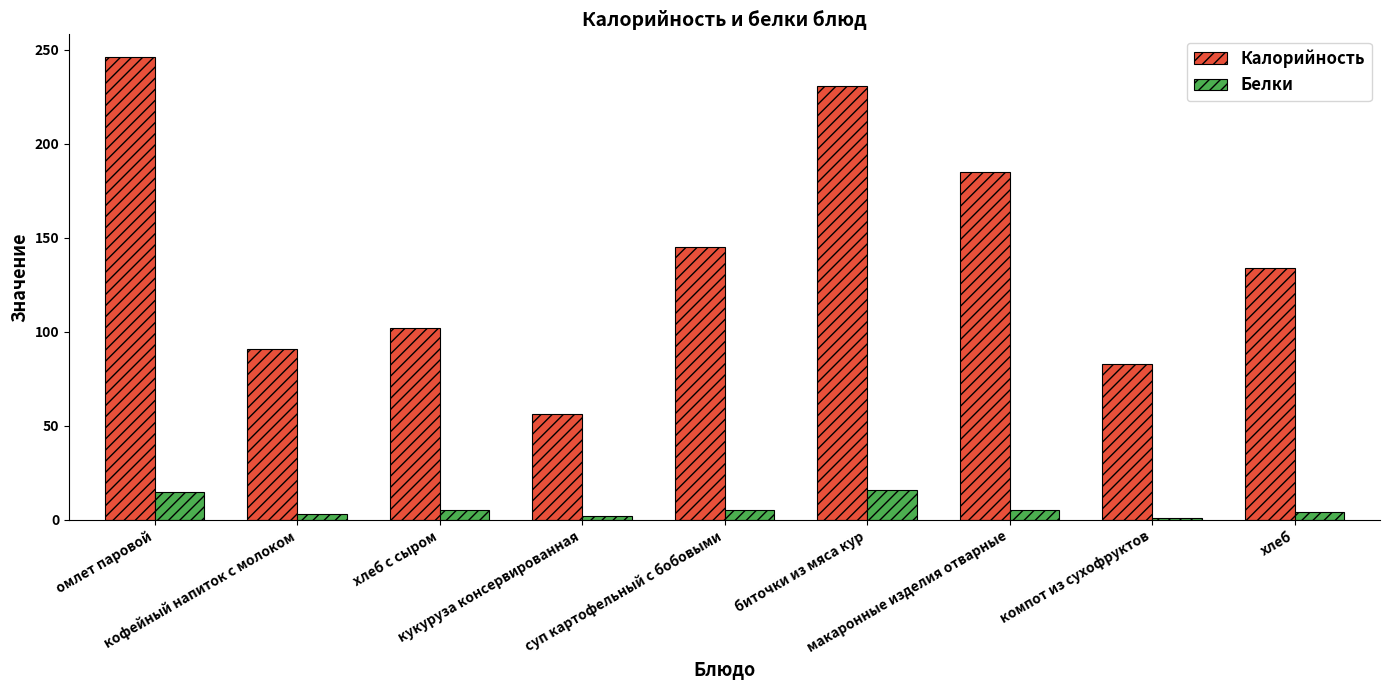

The value of Калорийность at макаронные изделия отварные is 185. True or false?

True